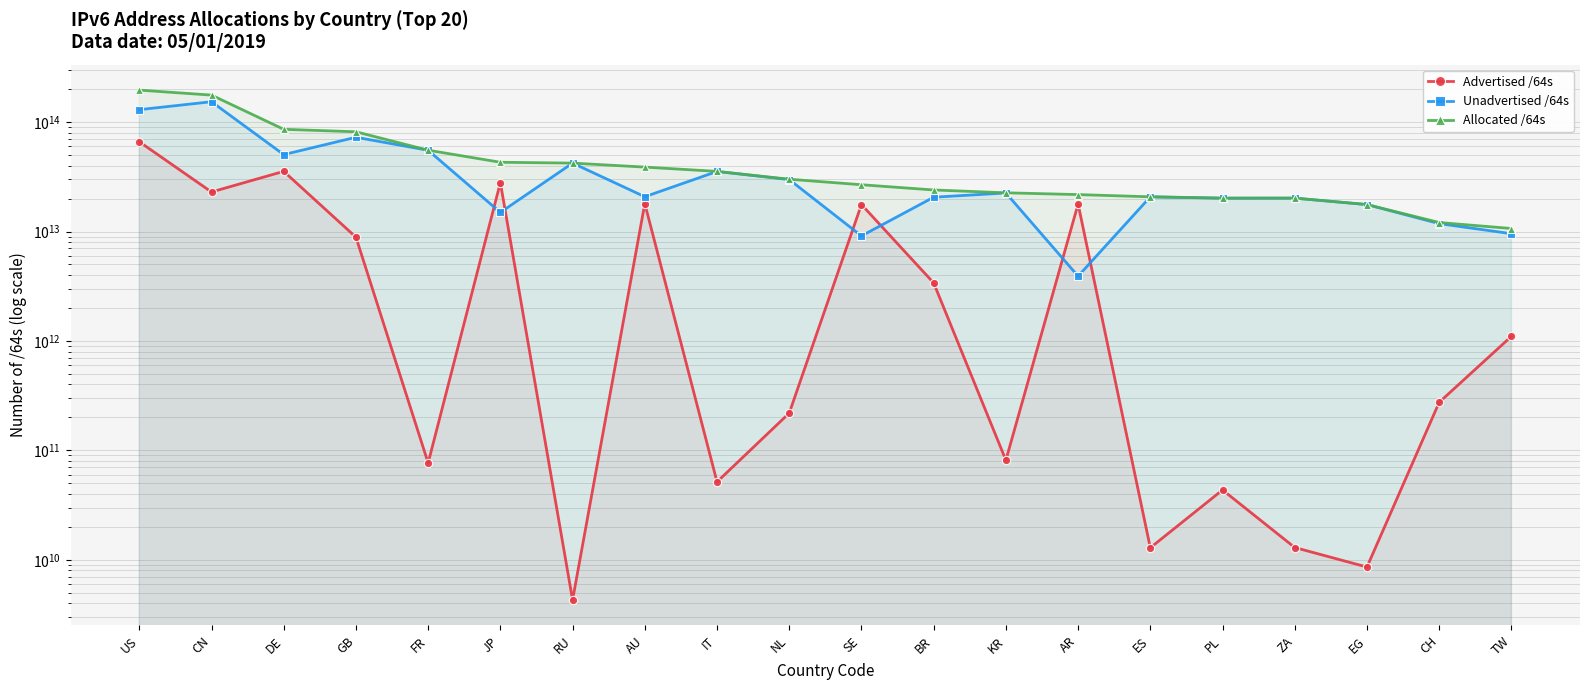

List the labels in order of Unadvertised /64s value, largest first.

CN, US, GB, FR, DE, RU, IT, NL, KR, AU, ES, BR, ZA, PL, EG, JP, CH, TW, SE, AR